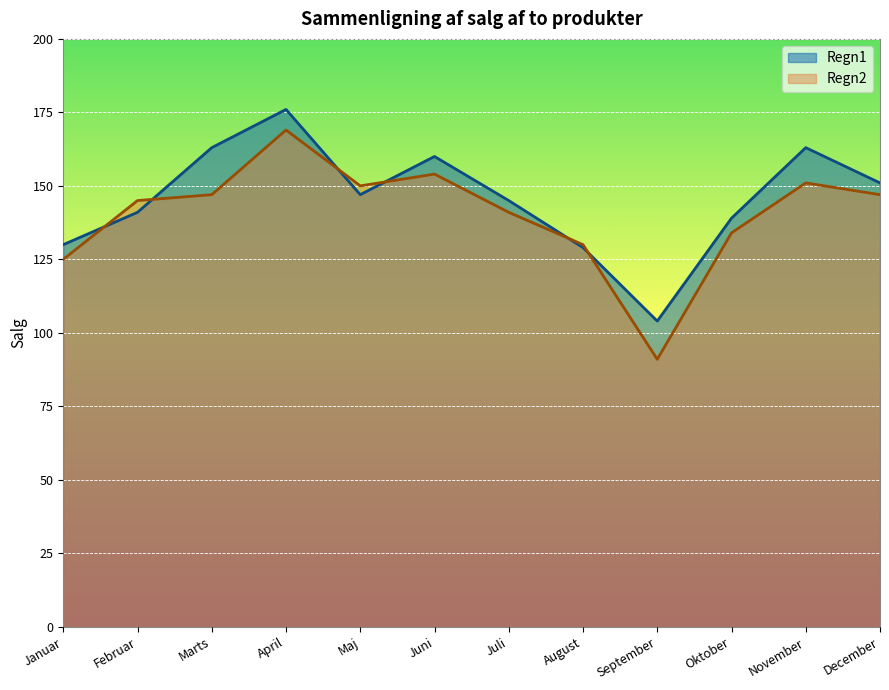

True or false: Regn1 has a value of 130 at Januar.

True